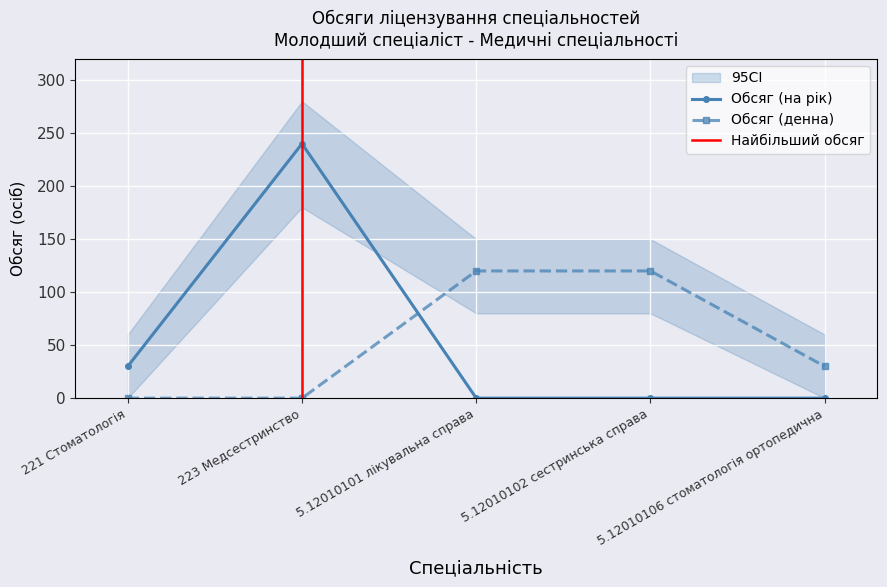

True or false: Обсяг (денна) has more than 0 interior local peaks.

False